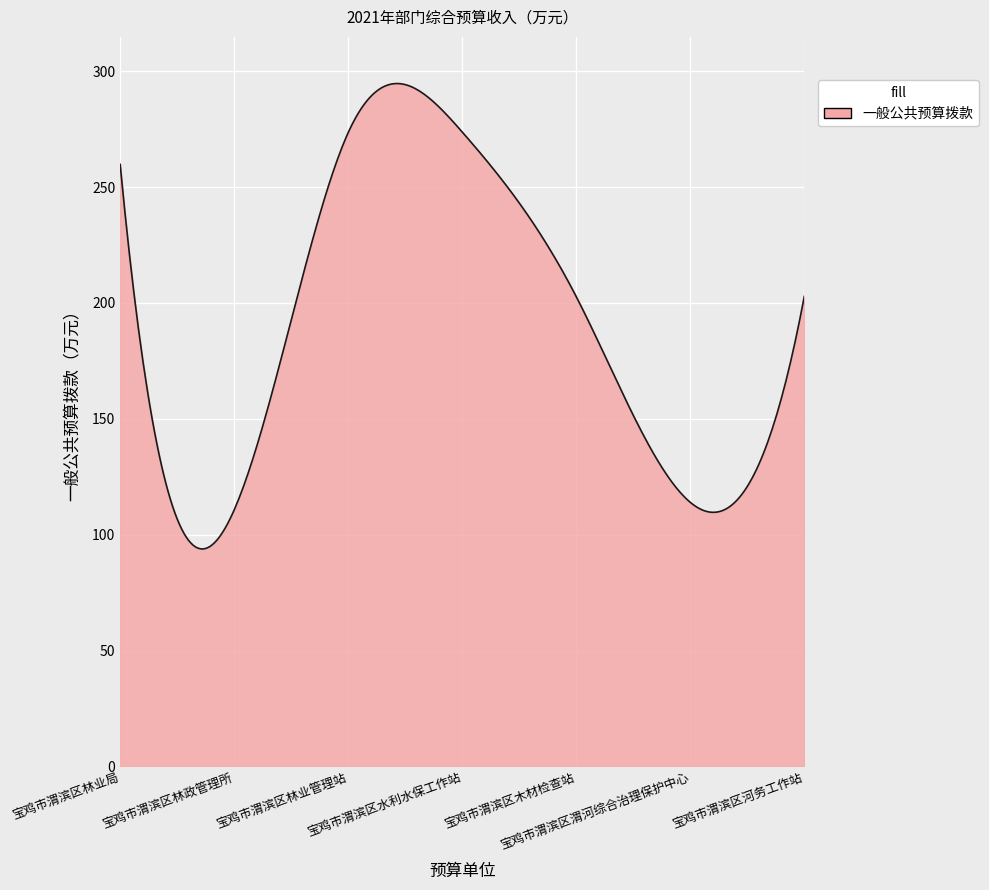

What is the maximum value shown in the chart?

294.7